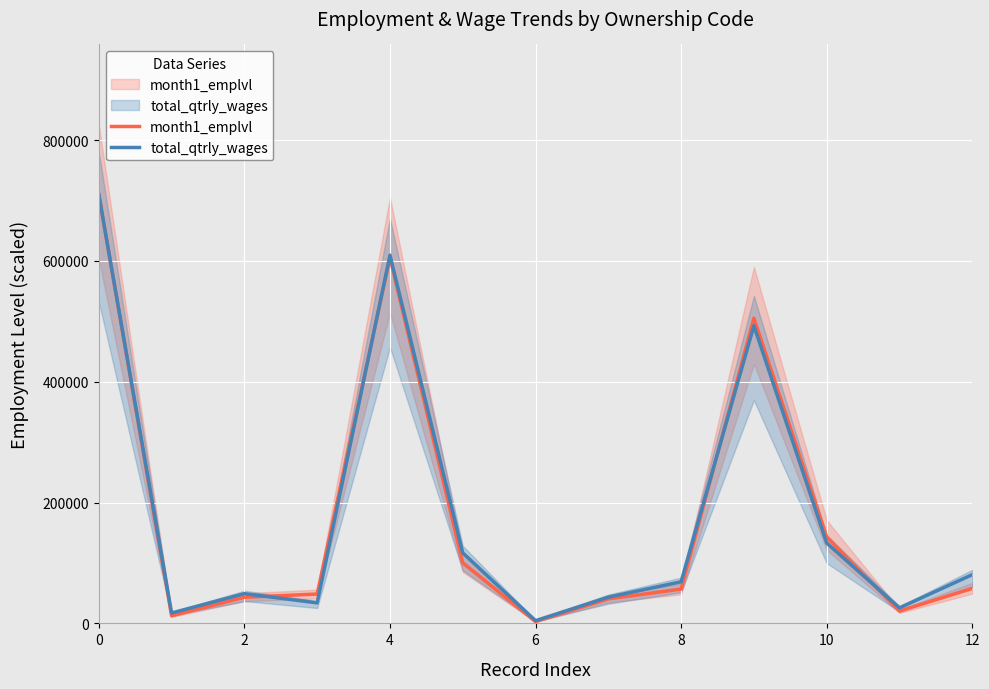

True or false: total_qtrly_wages and month1_emplvl cross at least once.

True